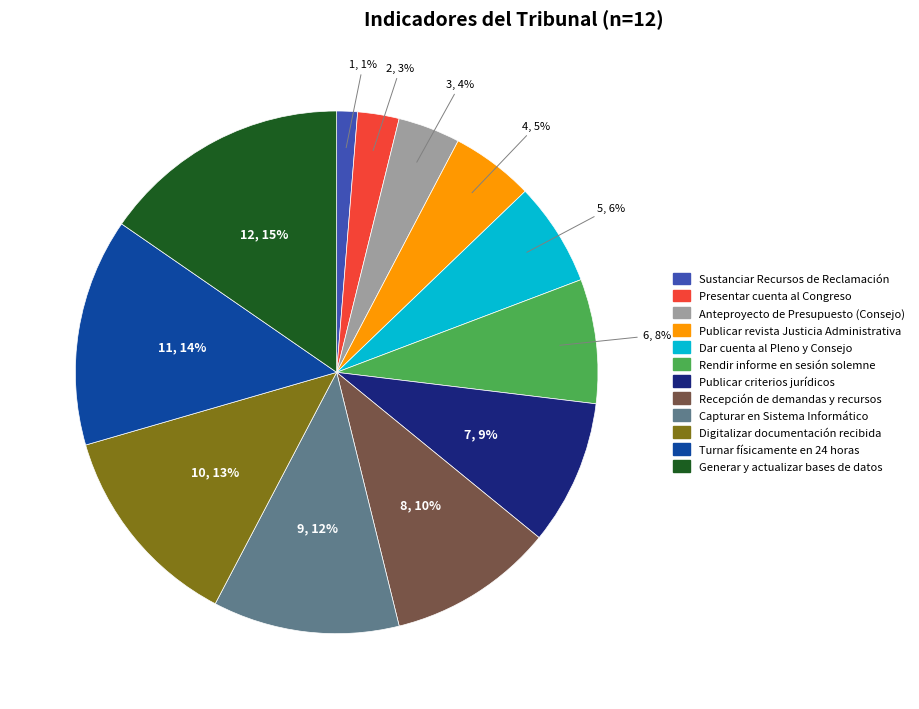

To the nearest percent, what is the combined percentage of Sustanciar Recursos de Reclamación and Capturar en Sistema Informático?

13%